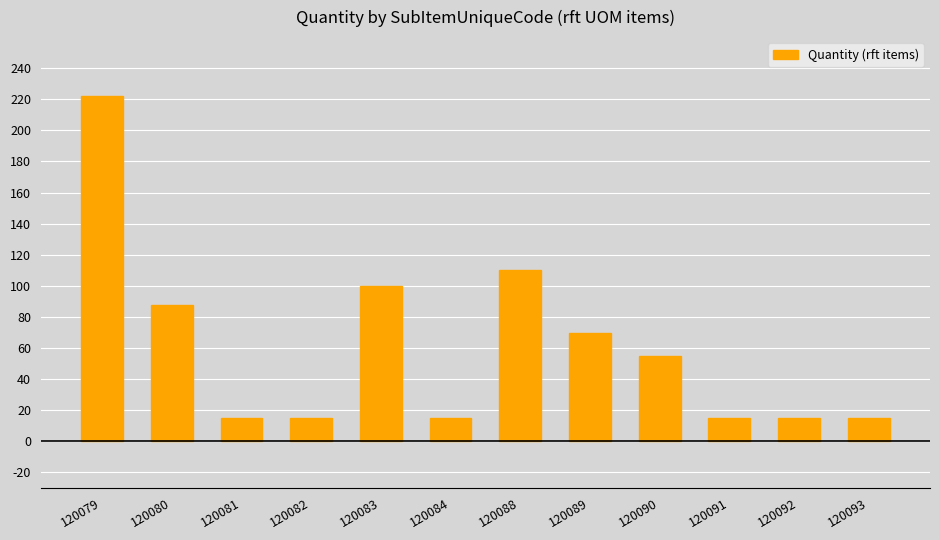

Which has a higher value, 120079 or 120090?

120079